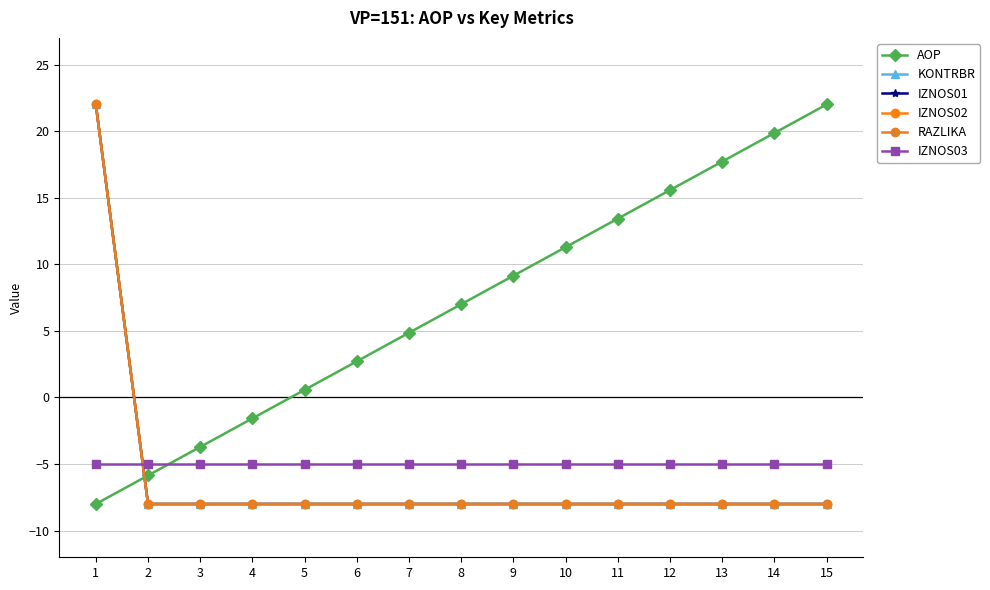

Is this an area chart (filled region under the line)?

No